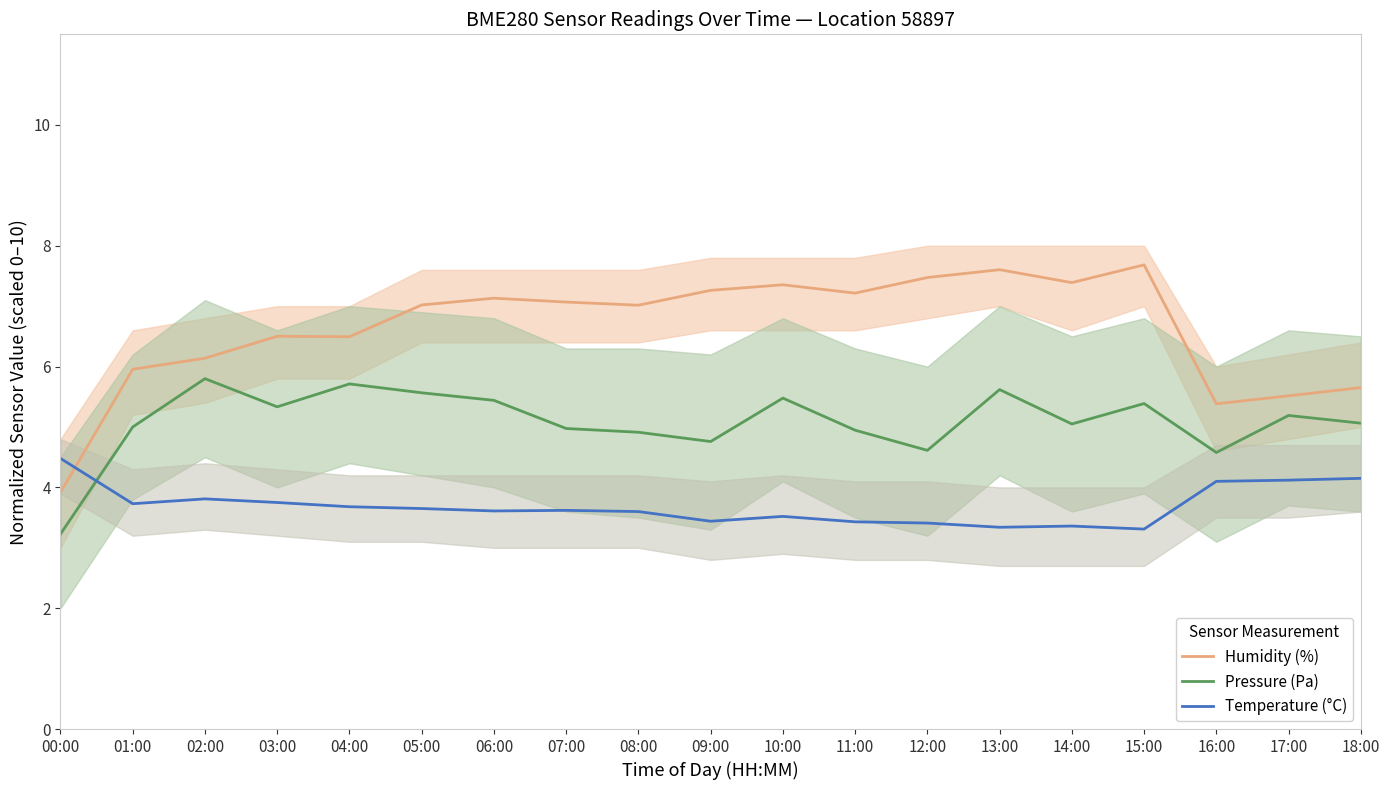

What is the difference between the maximum and minimum values in the Temperature (°C) series?

1.2